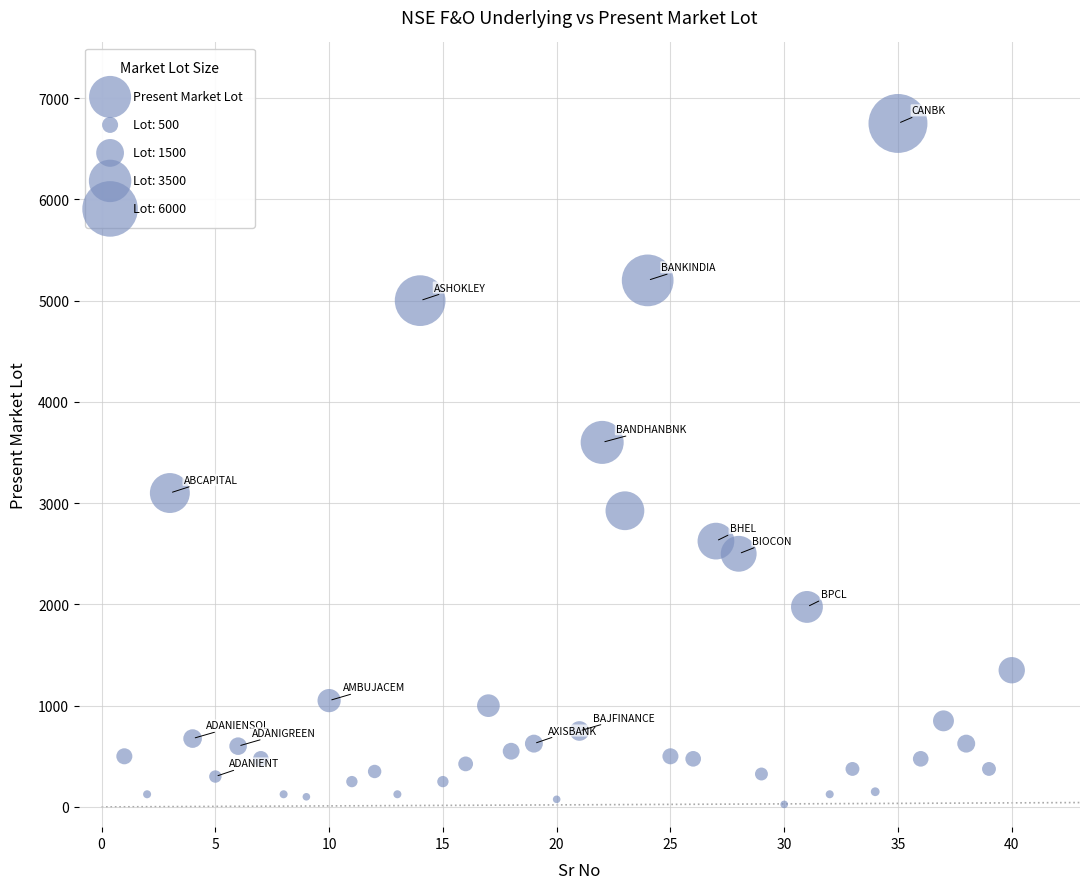

What is the range of X values (max minus min)?

39